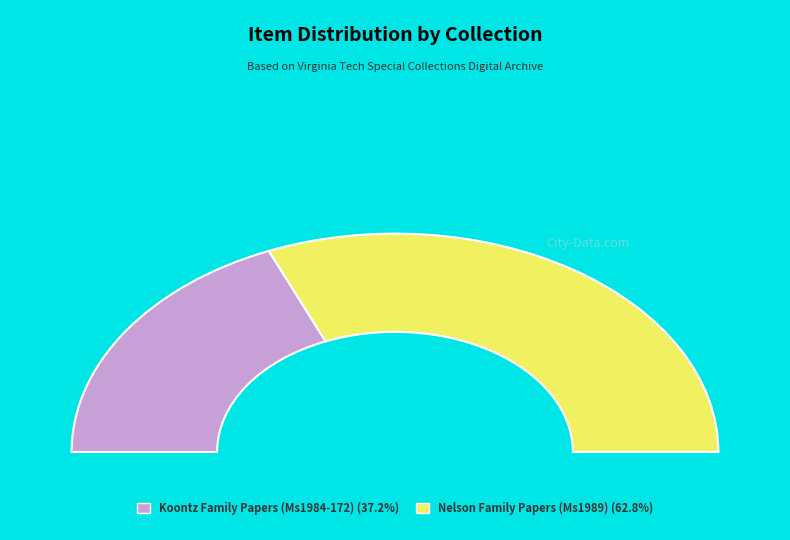

The Koontz Family Papers (Ms1984-172) slice represents 26% of the pie. True or false?

False